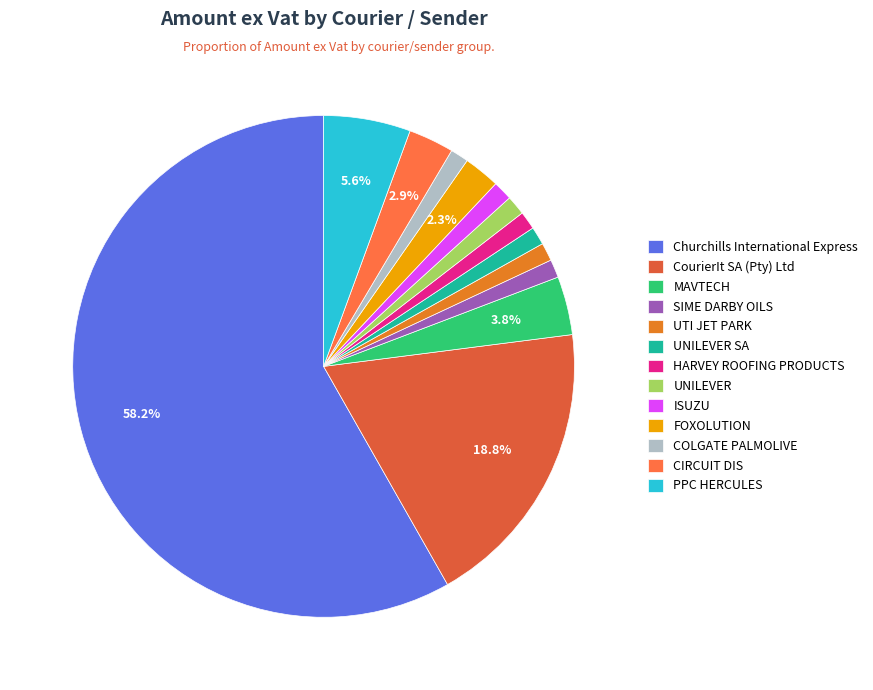

To the nearest percent, what percentage of the pie is UTI JET PARK?

1%